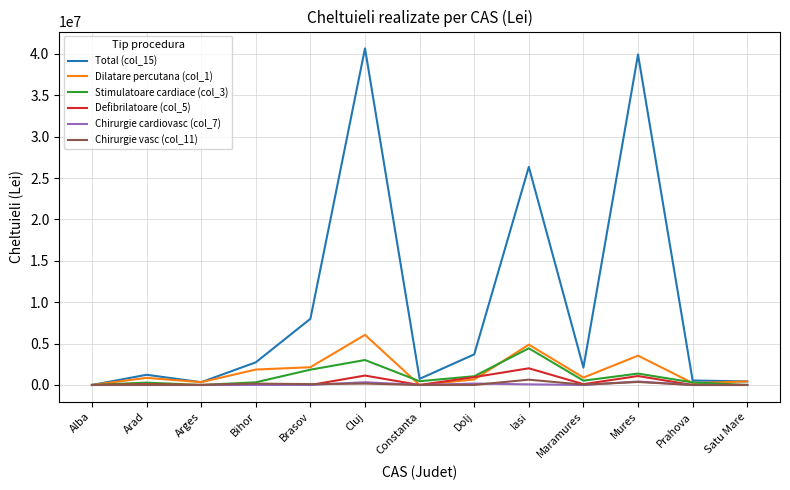

Is the value of Dilatare percutana (col_1) at Iasi greater than the value of Total (col_15) at Arad?

Yes